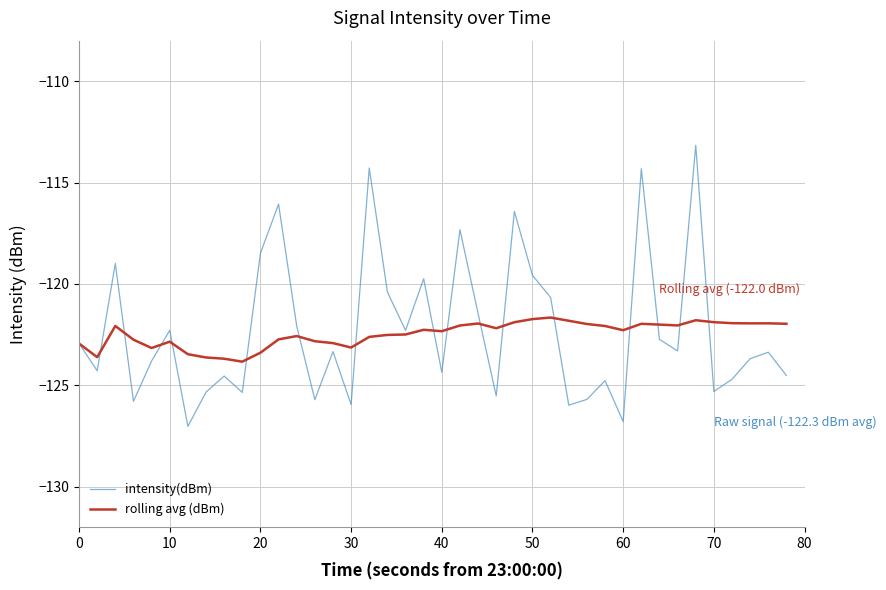

What is the smallest value displayed?

-127.0